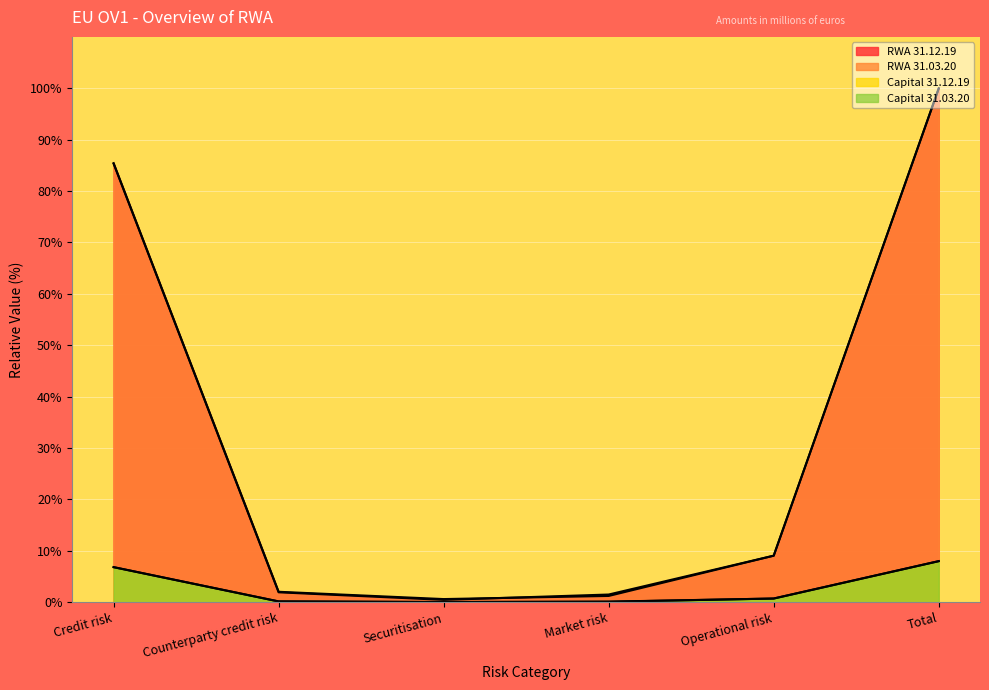

What is the label of the 3rd point from the left?

Securitisation